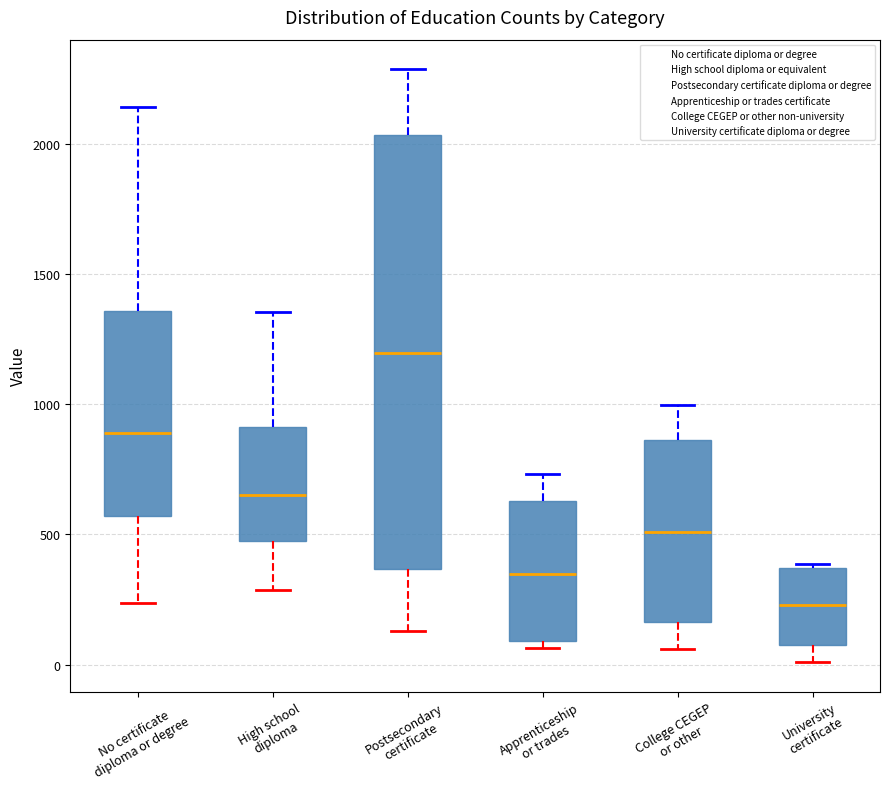

Reading left to right, read every box against the y-axis: the position of its median line, the range the box covers, and the ends of its whiskers. The values are not printed on the chart, so give them approximately, as read against the axis.

No certificate diploma or degree: median 900, box 550 to 1350, whiskers 250 to 2150
High school diploma: median 650, box 500 to 900, whiskers 300 to 1350
Postsecondary certificate: median 1200, box 350 to 2050, whiskers 150 to 2300
Apprenticeship or trades: median 350, box 100 to 650, whiskers 50 to 750
College CEGEP or other: median 500, box 150 to 850, whiskers 50 to 1000
University certificate: median 250, box 50 to 350, whiskers 0 to 400